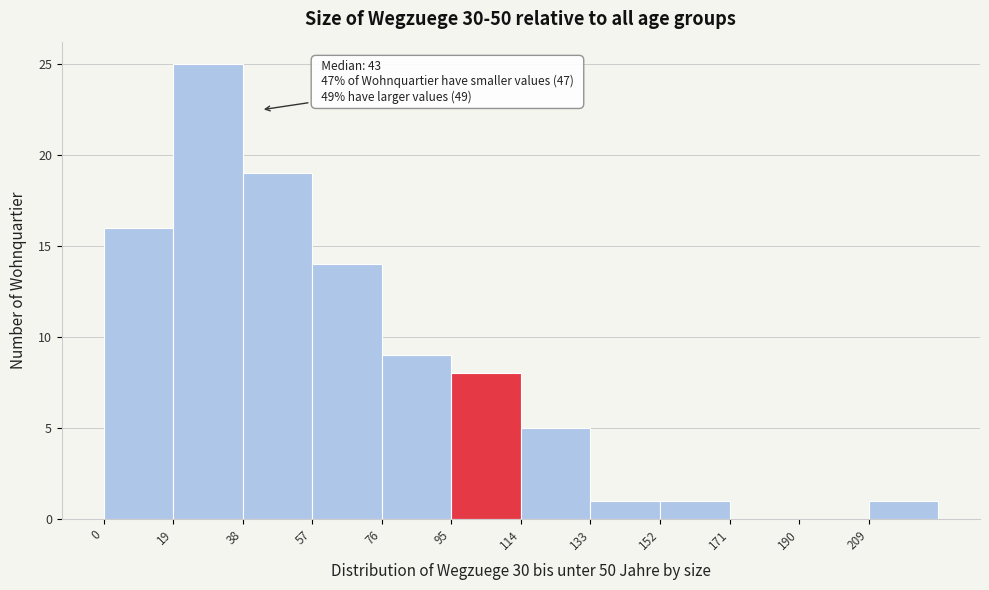

Over which range of the x-axis is the bar tallest?

19 to 38